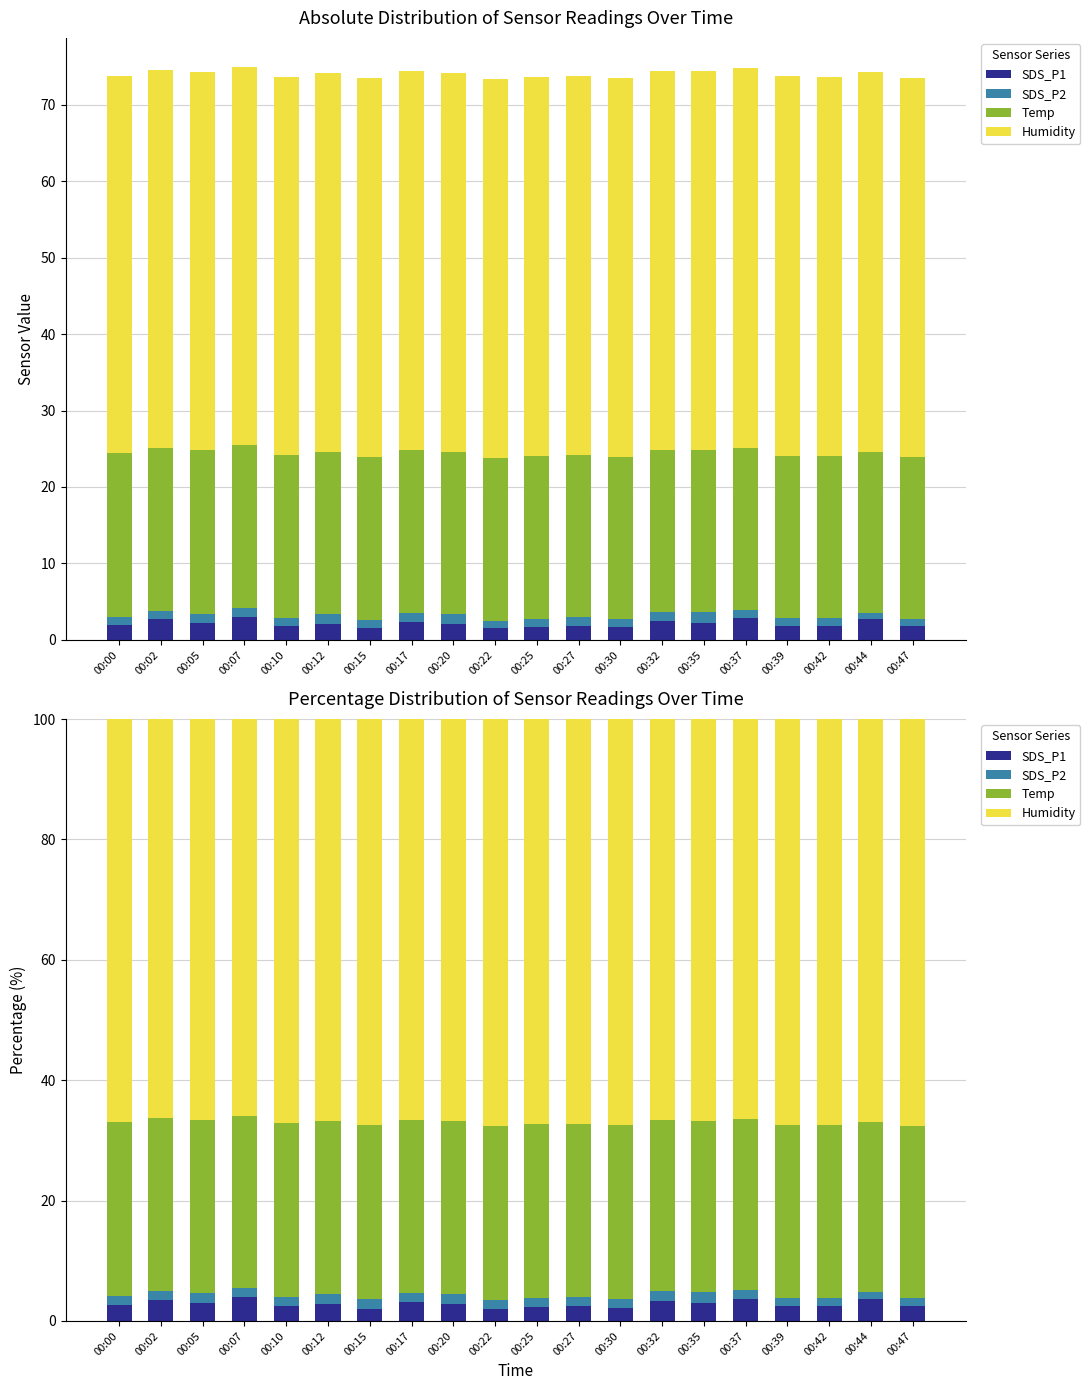

Reading left to right, transcribe all the data shown in this chart.

SDS_P1: 2.7	3.6	3.0	4.0	2.5	2.8	2.0	3.2	2.7	2.0	2.2	2.5	2.2	3.3	3.0	3.7	2.5	2.4	3.6	2.4
SDS_P2: 1.4	1.4	1.6	1.5	1.4	1.7	1.5	1.5	1.8	1.4	1.5	1.5	1.5	1.6	1.8	1.5	1.4	1.4	1.1	1.4
Temp: 29.0	28.7	28.8	28.5	28.9	28.7	29.0	28.6	28.7	29.0	28.9	28.7	28.8	28.5	28.5	28.3	28.8	28.8	28.4	28.7
Humidity: 66.9	66.3	66.6	66.0	67.2	66.8	67.5	66.7	66.8	67.6	67.3	67.3	67.5	66.6	66.7	66.5	67.4	67.4	66.9	67.6